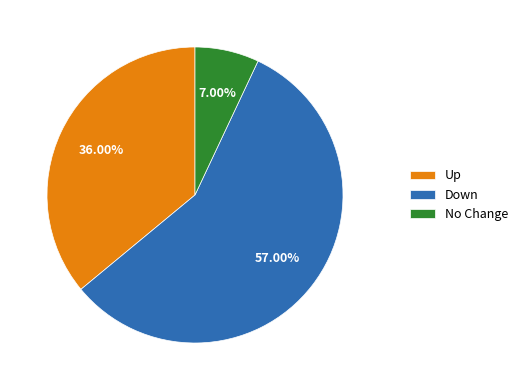

What is the majority slice?

Down